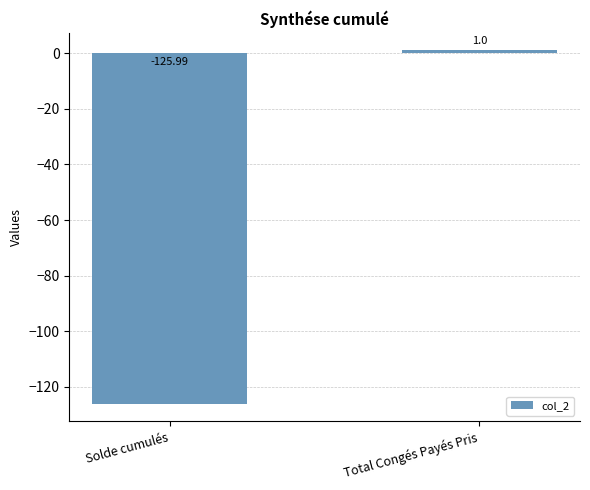

How many positive values are there?

1